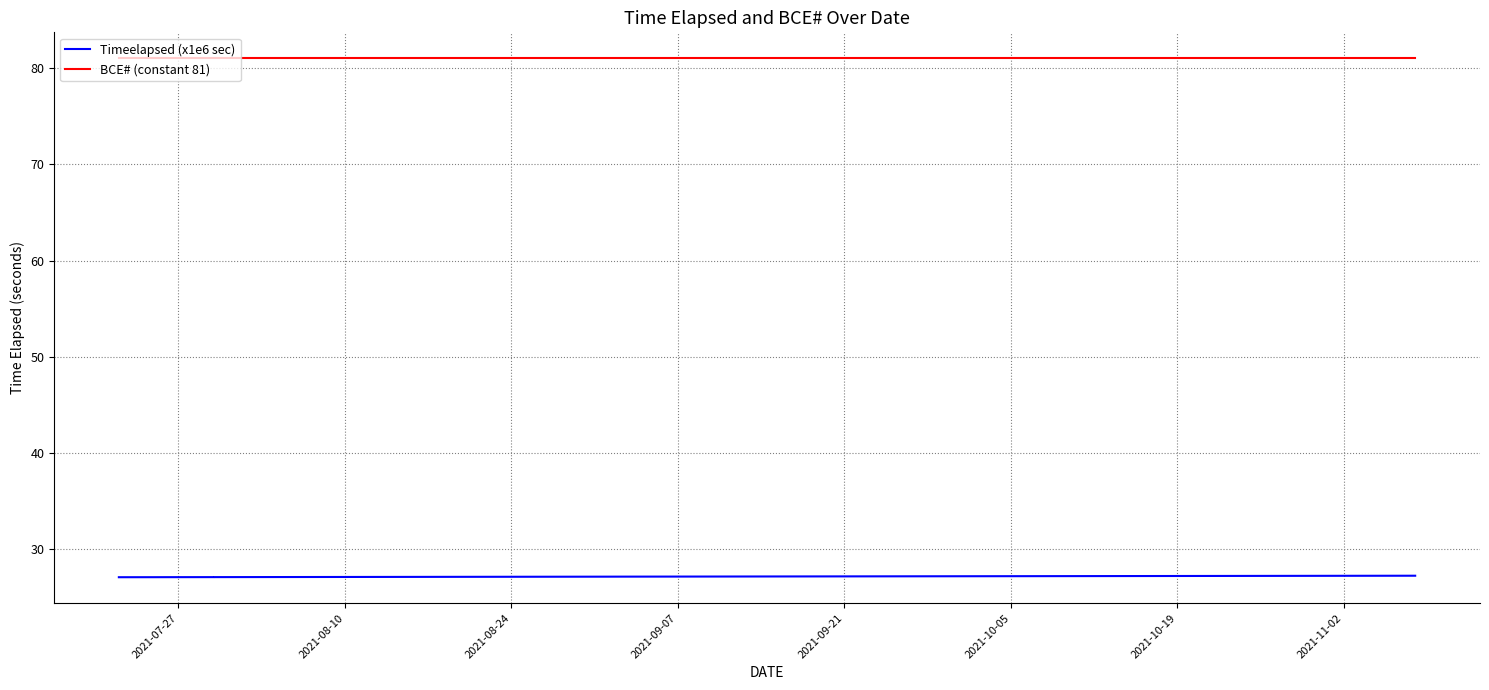

Which series has the largest range (max minus min)?

Timeelapsed (x1e6 sec)